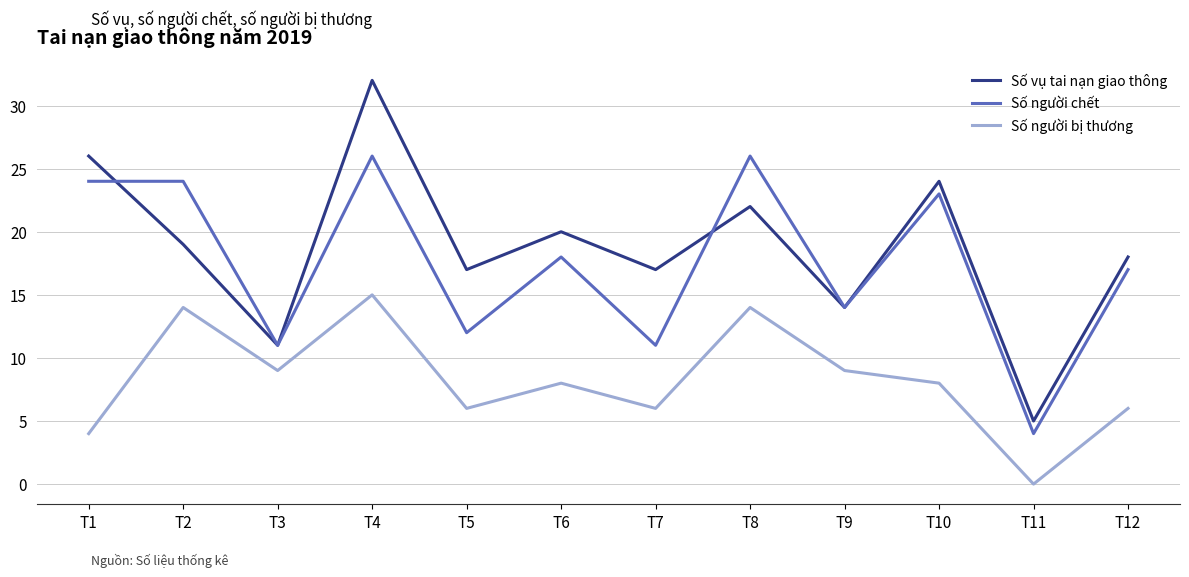

At which label does Số người chết first exceed 18?

T1